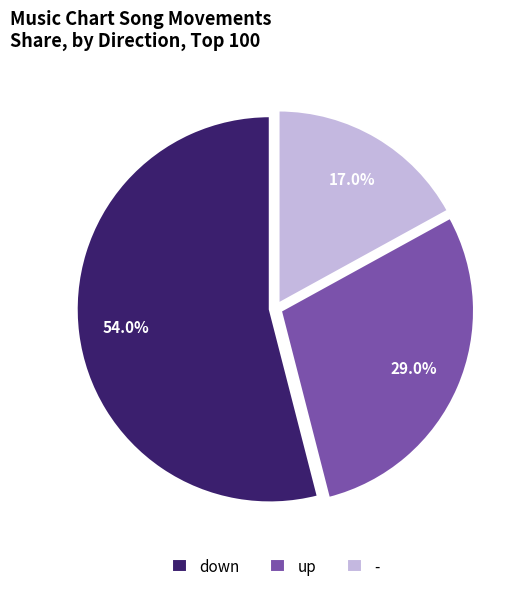

Which has a higher value, up or down?

down